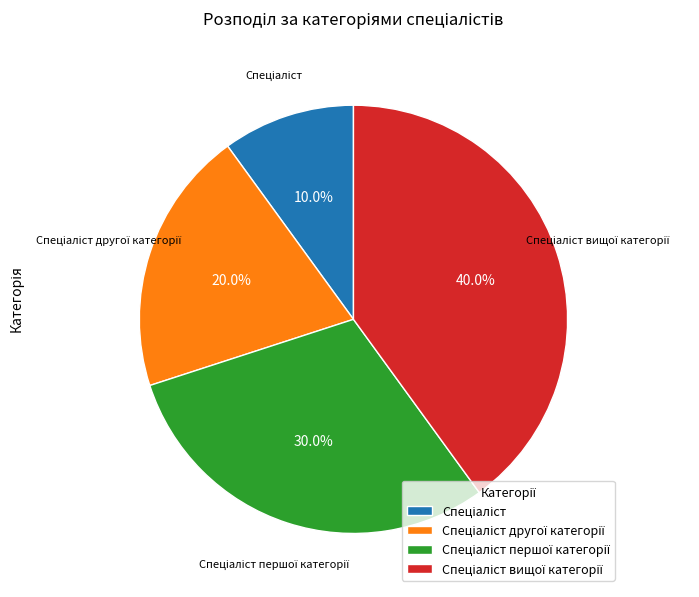

Does any single category account for the majority?

No